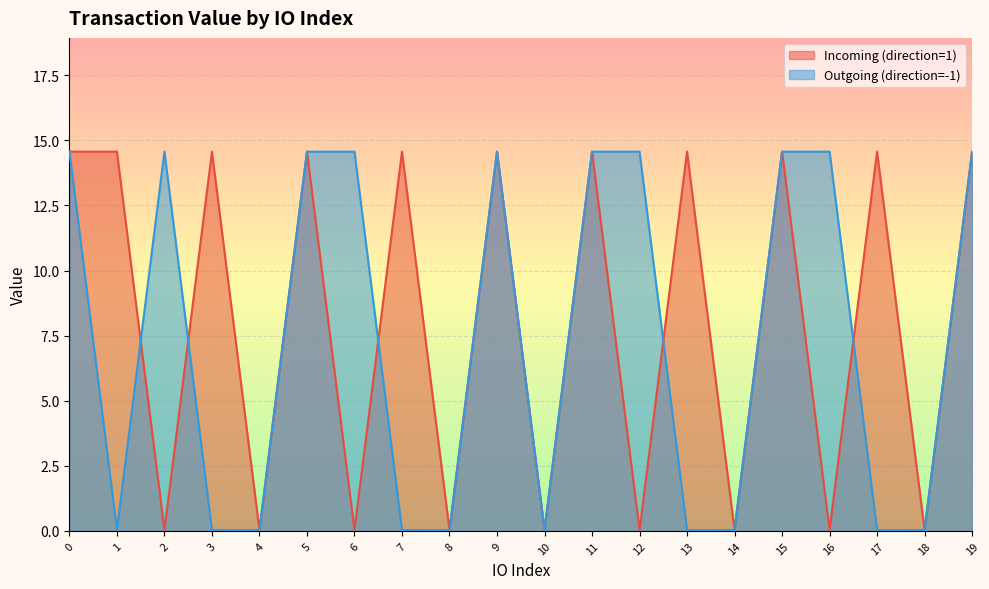

How many values in the Outgoing (direction=-1) series exceed 14?

10